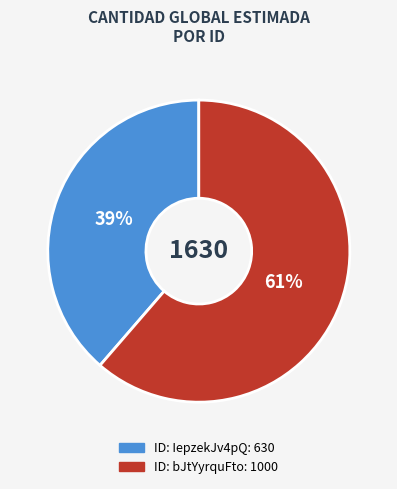

Does any single category account for the majority?

Yes